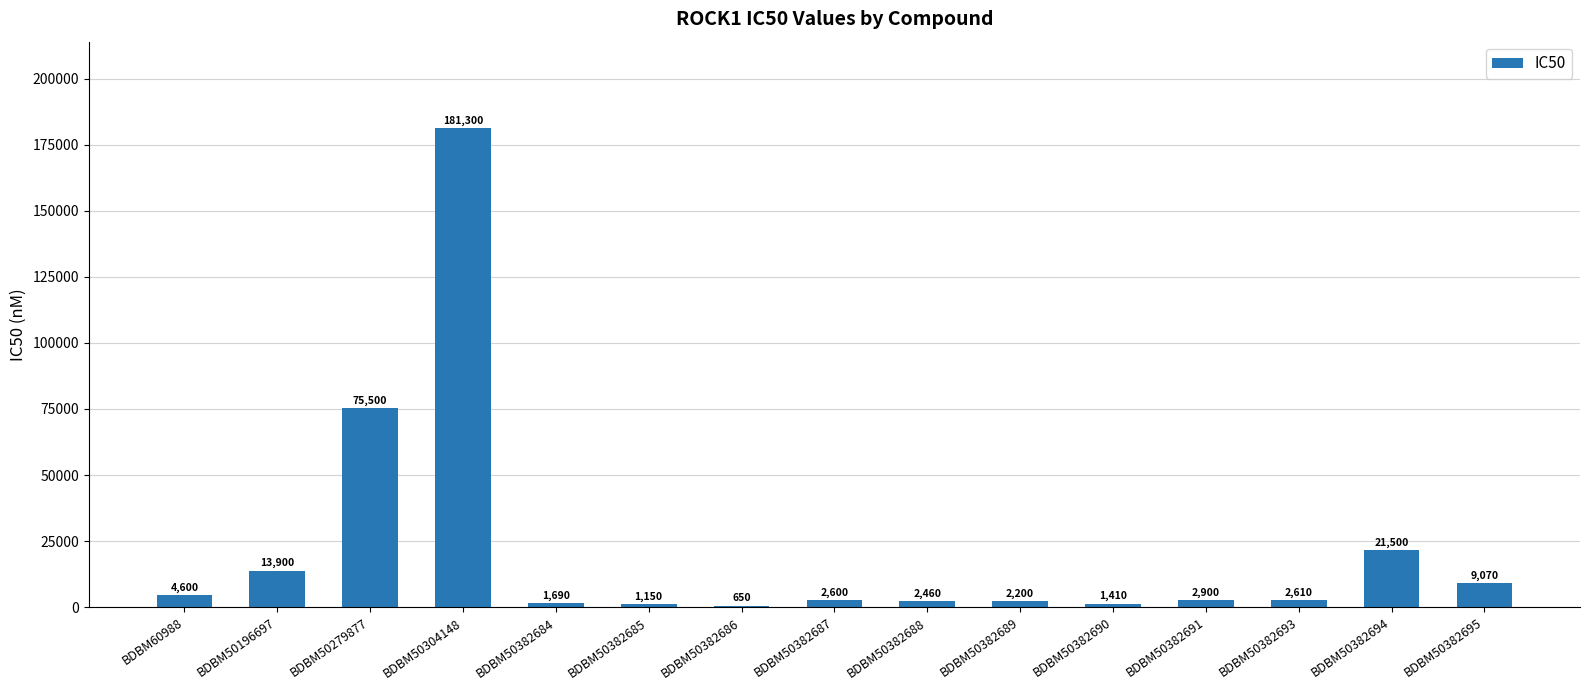

Rank the categories by value from lowest to highest.

BDBM50382686, BDBM50382685, BDBM50382690, BDBM50382684, BDBM50382689, BDBM50382688, BDBM50382687, BDBM50382693, BDBM50382691, BDBM60988, BDBM50382695, BDBM50196697, BDBM50382694, BDBM50279877, BDBM50304148